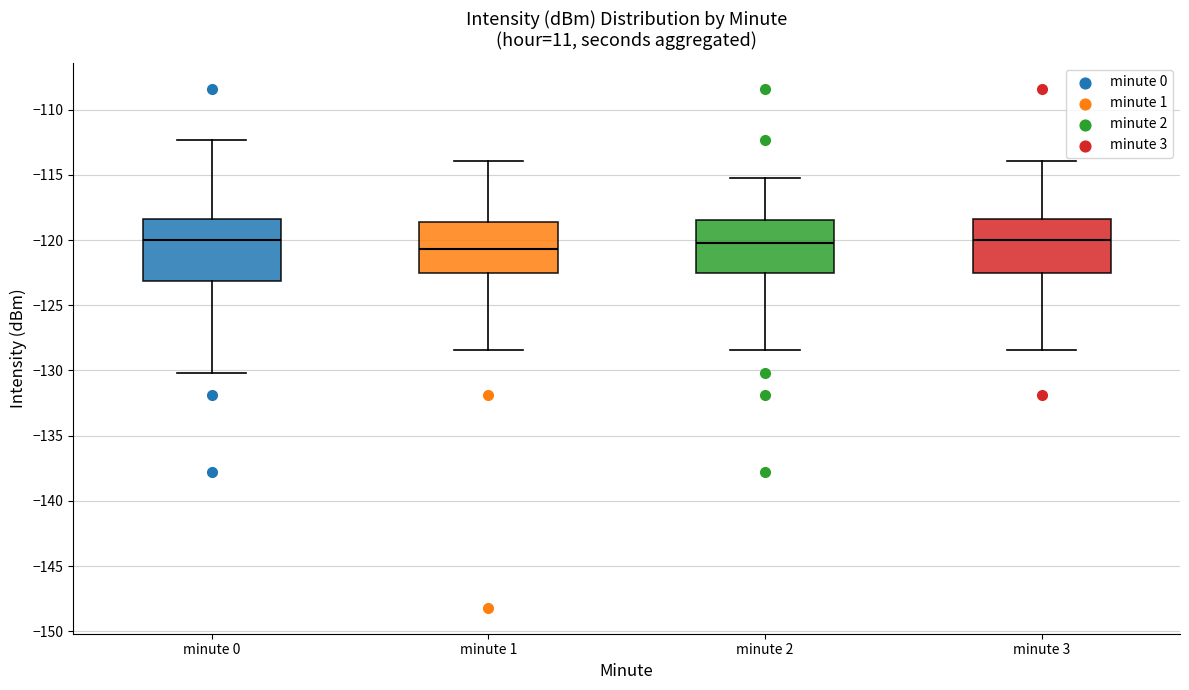

Where is the upper edge of the box for minute 2 on the y-axis? The values are not printed on the chart, so give them approximately, as read against the axis.

-118.5